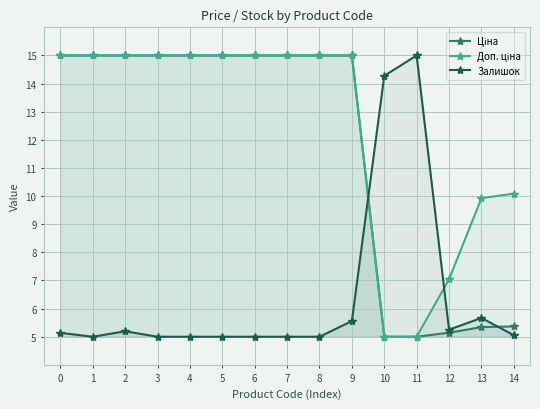

At which label does Залишок reach its minimum?

1